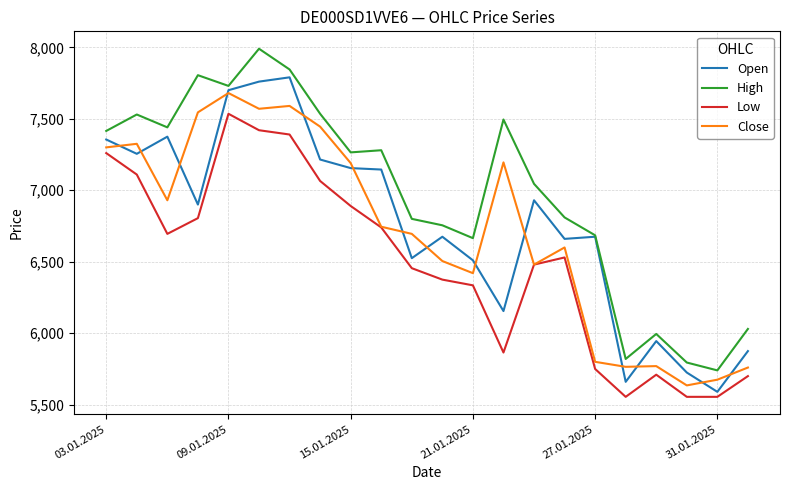

True or false: Low and High intersect in this chart.

False